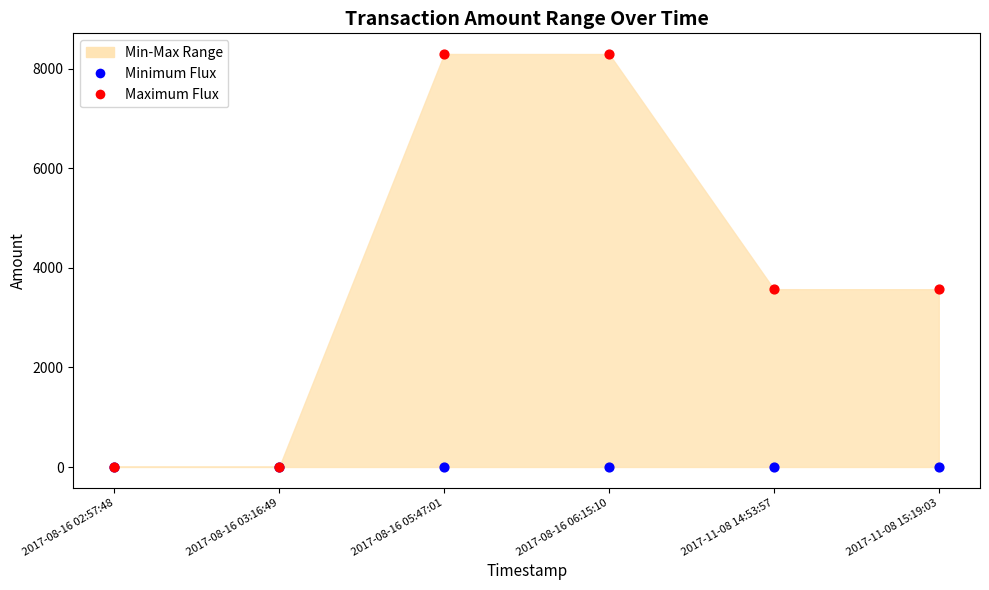

Which series has the widest spread of Y values?

Maximum Flux